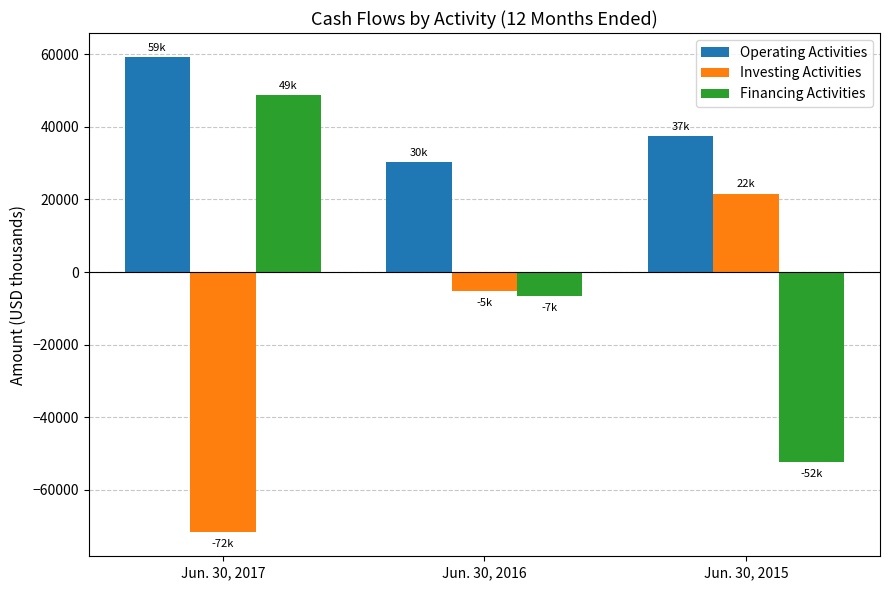

What is the difference between the Investing Activities values at Jun. 30, 2016 and Jun. 30, 2015?

26925